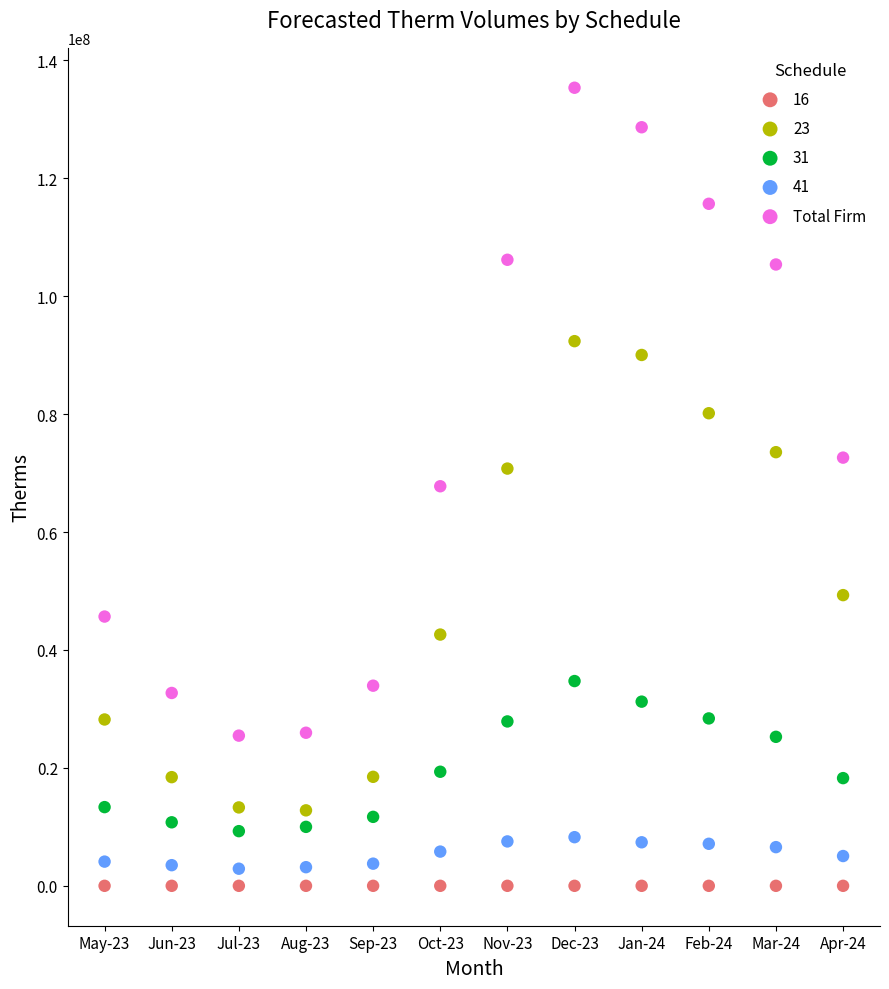

Which series contains the highest Y value?

Total Firm